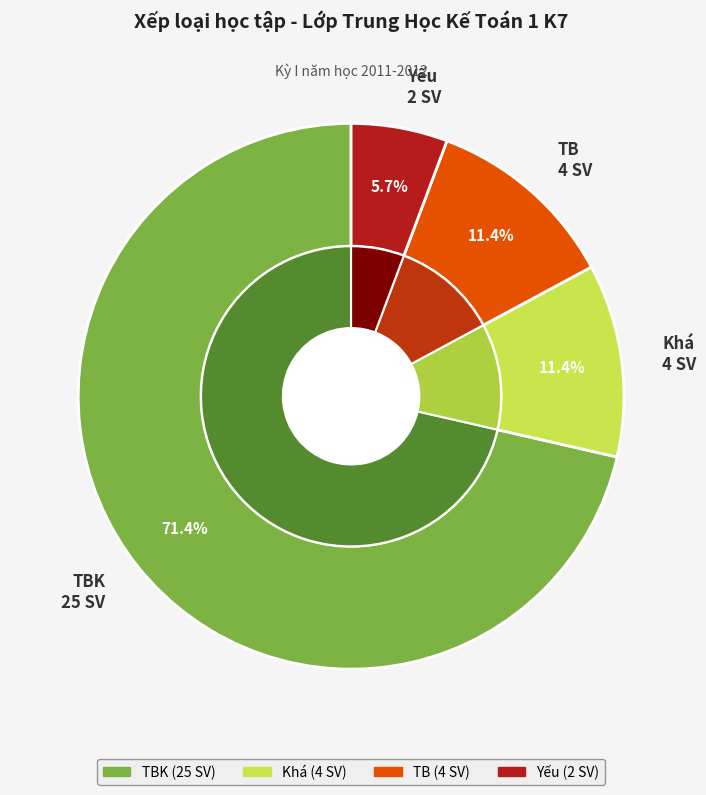

To the nearest percent, what is the average slice percentage?

25%